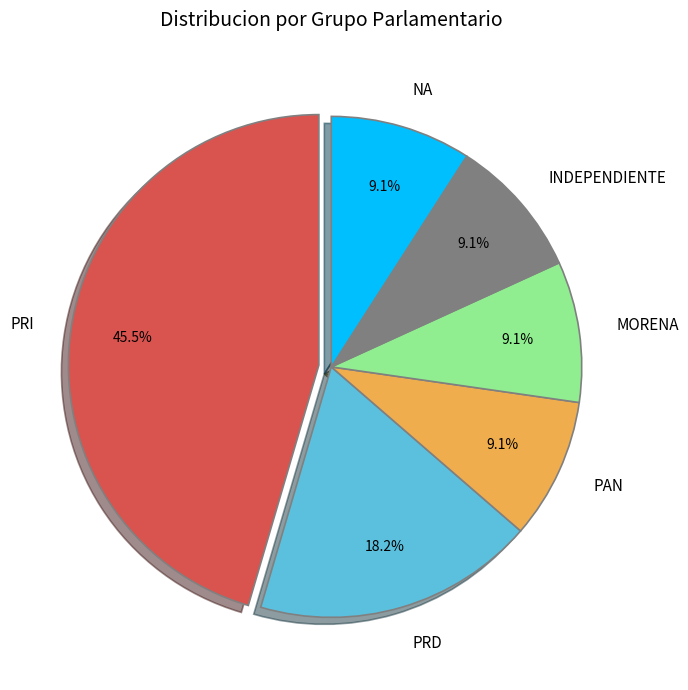

How much of the chart is everything except INDEPENDIENTE?

90.9%